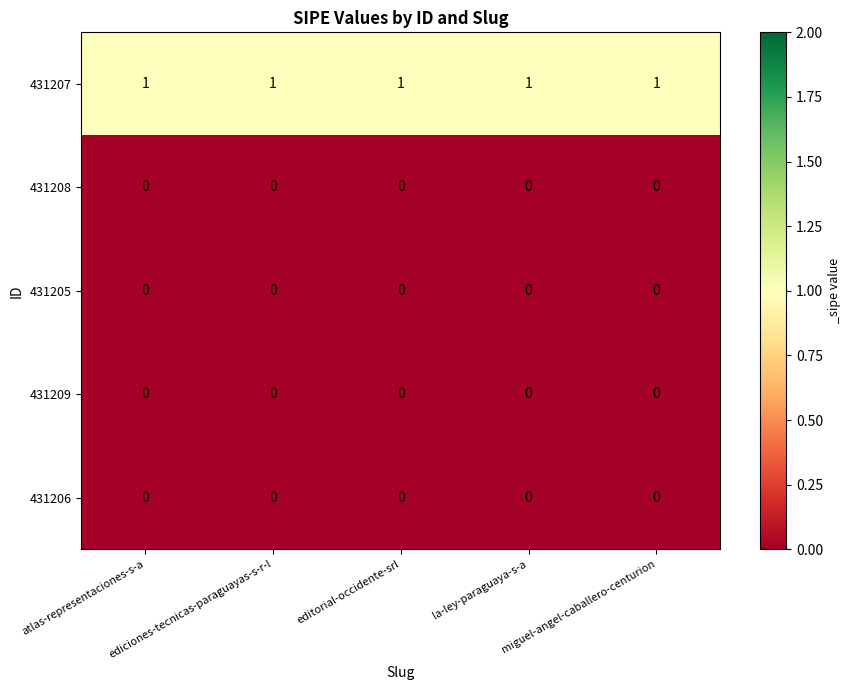

Which series has the largest total across all categories?

431207